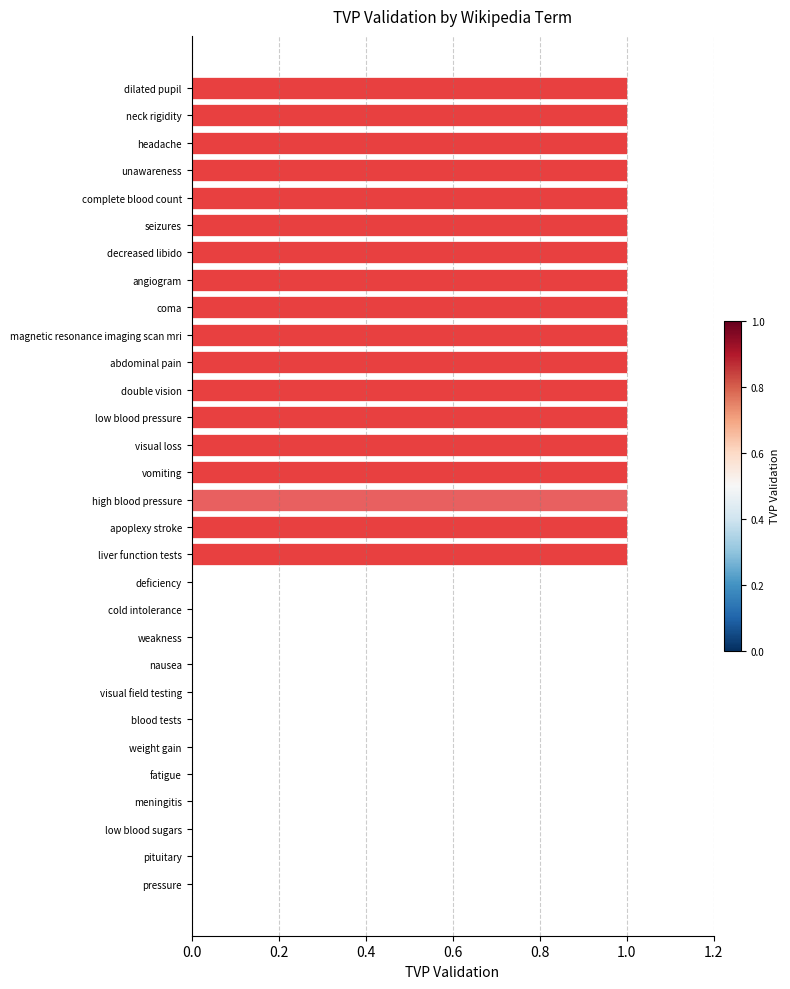

True or false: the data shows 0 at weight gain.

True